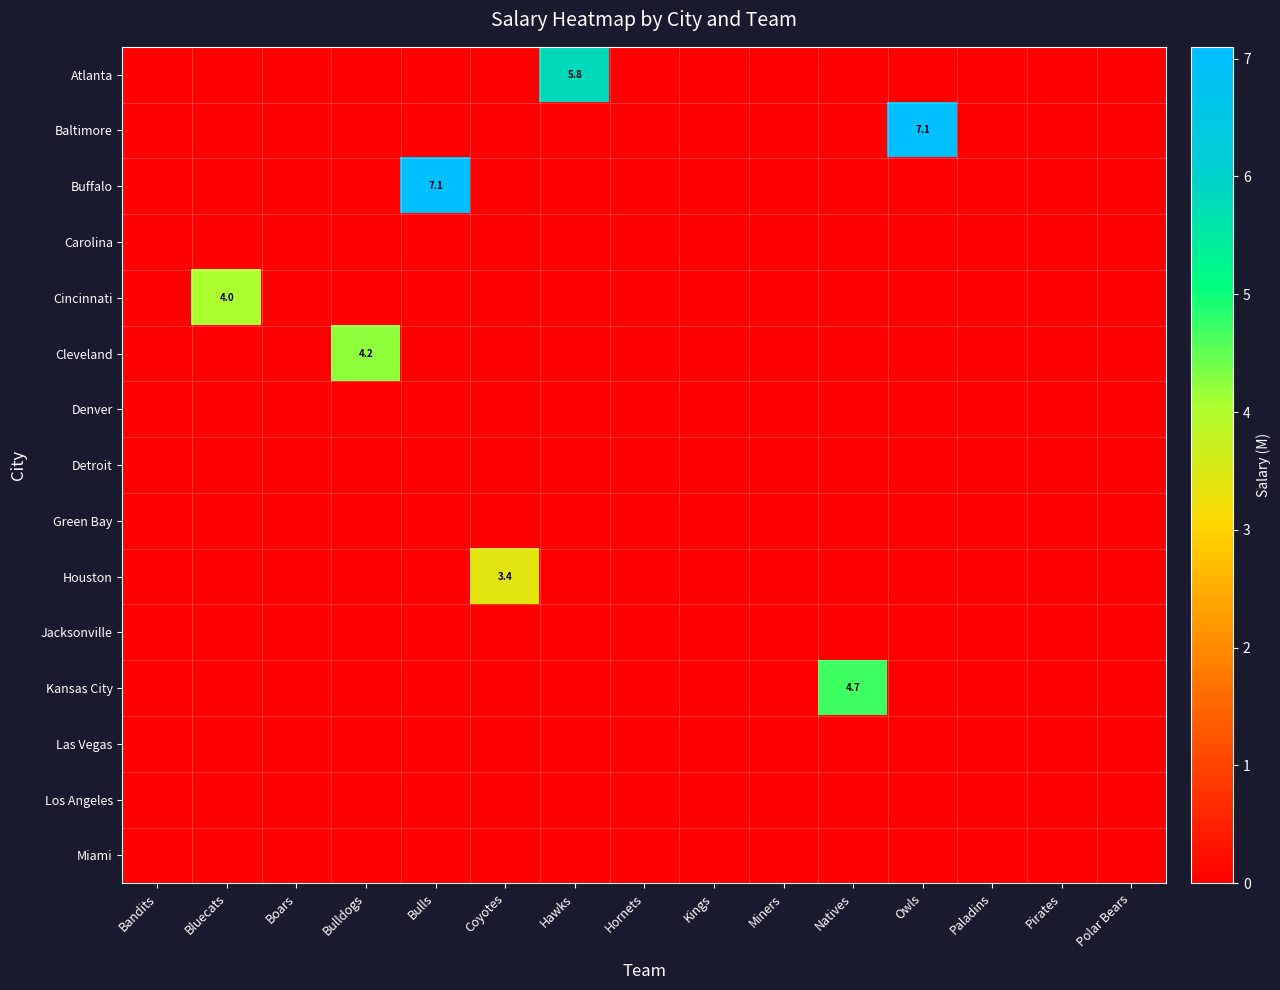

The Cleveland series shows 2.2 at Bulldogs. True or false?

False